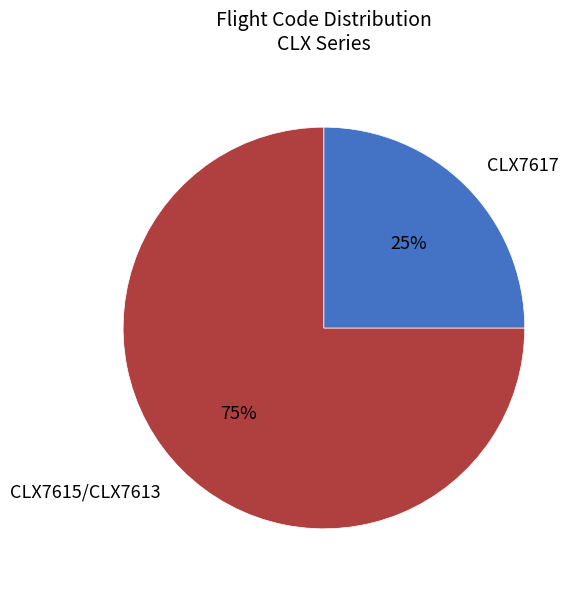

Approximately how many times larger is the value at CLX7615/CLX7613 compared to CLX7617?

3.0